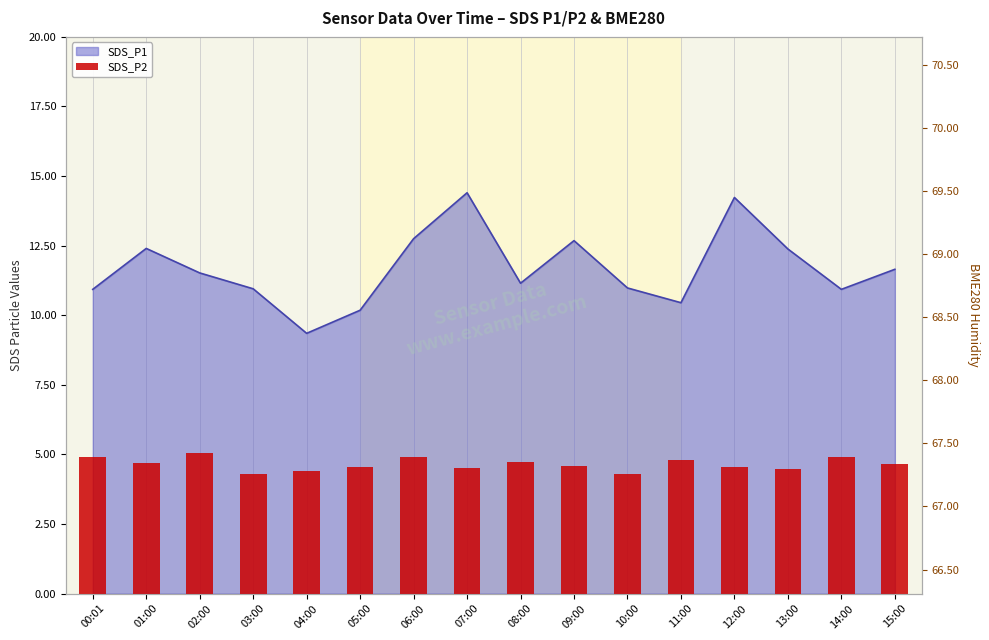

Is it true that the value at 14:00 is 8.3?

False